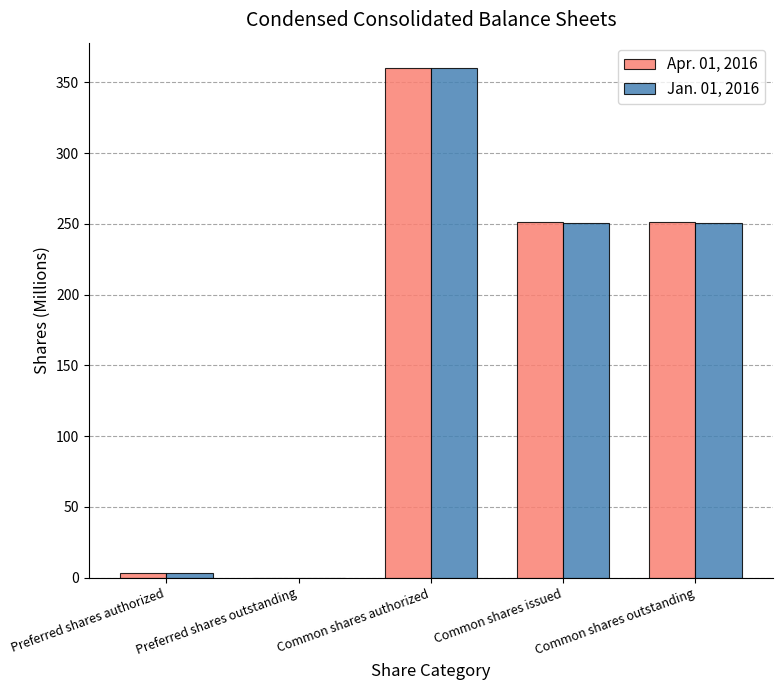

Is the value of Jan. 01, 2016 at Common shares outstanding greater than the value of Apr. 01, 2016 at Preferred shares authorized?

Yes